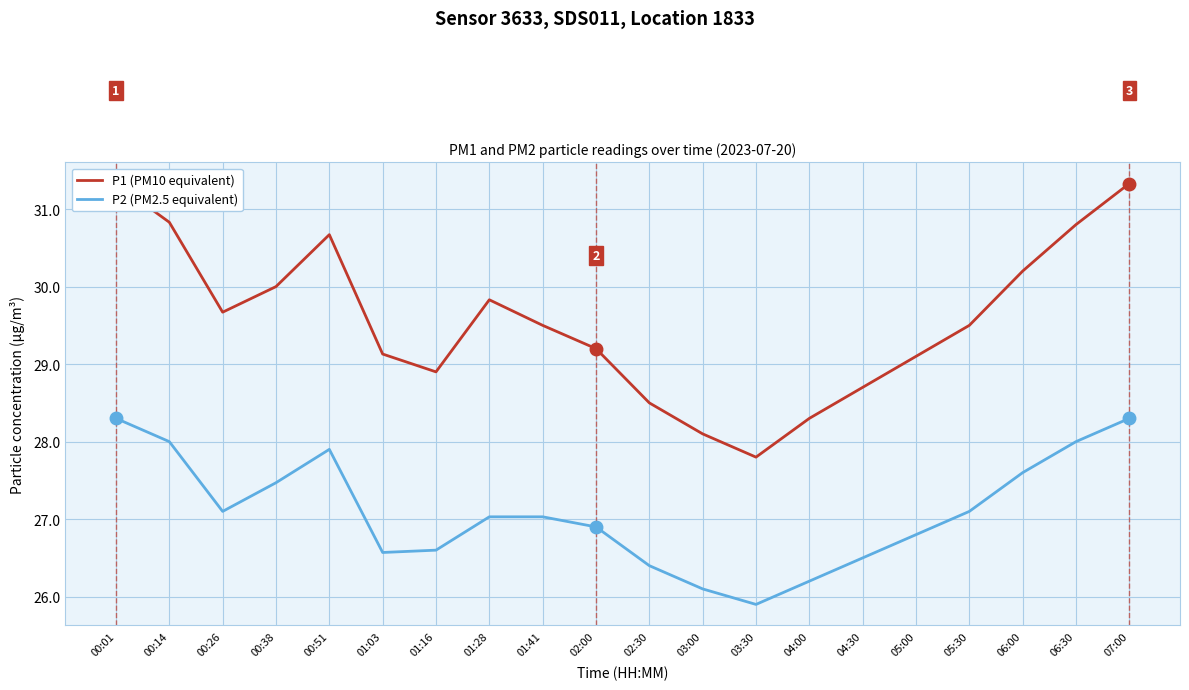

How many series are shown in this chart?

2